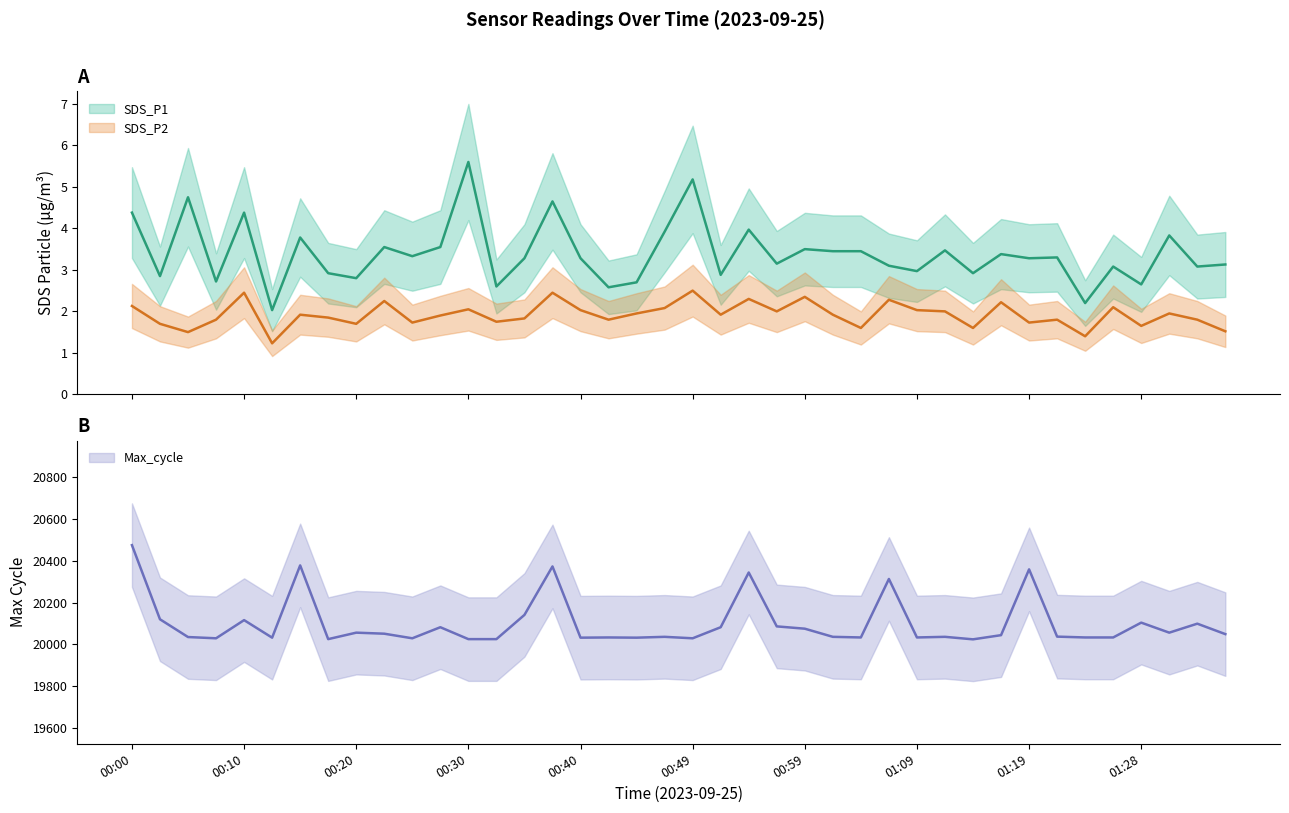

What is the approximate value of Max_cycle at 00:03?

20120.0